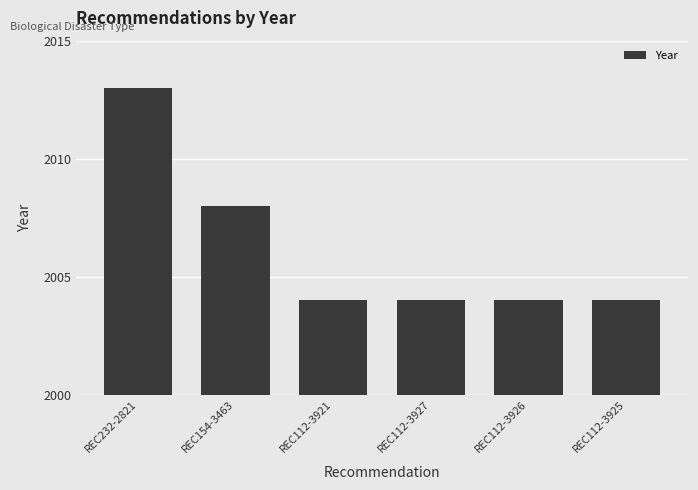

What is the ratio of the value at REC112-3921 to the value at REC154-3463?

1.0